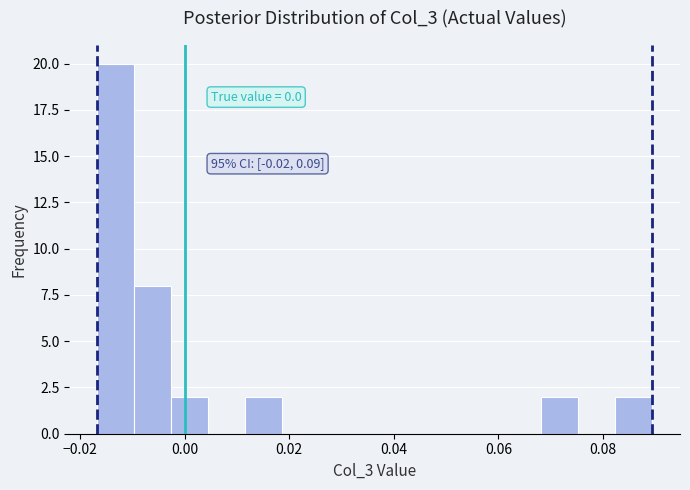

Around what value on the x-axis is the tallest bar? Give the approximate position of its centre, as read against the axis.

-0.014